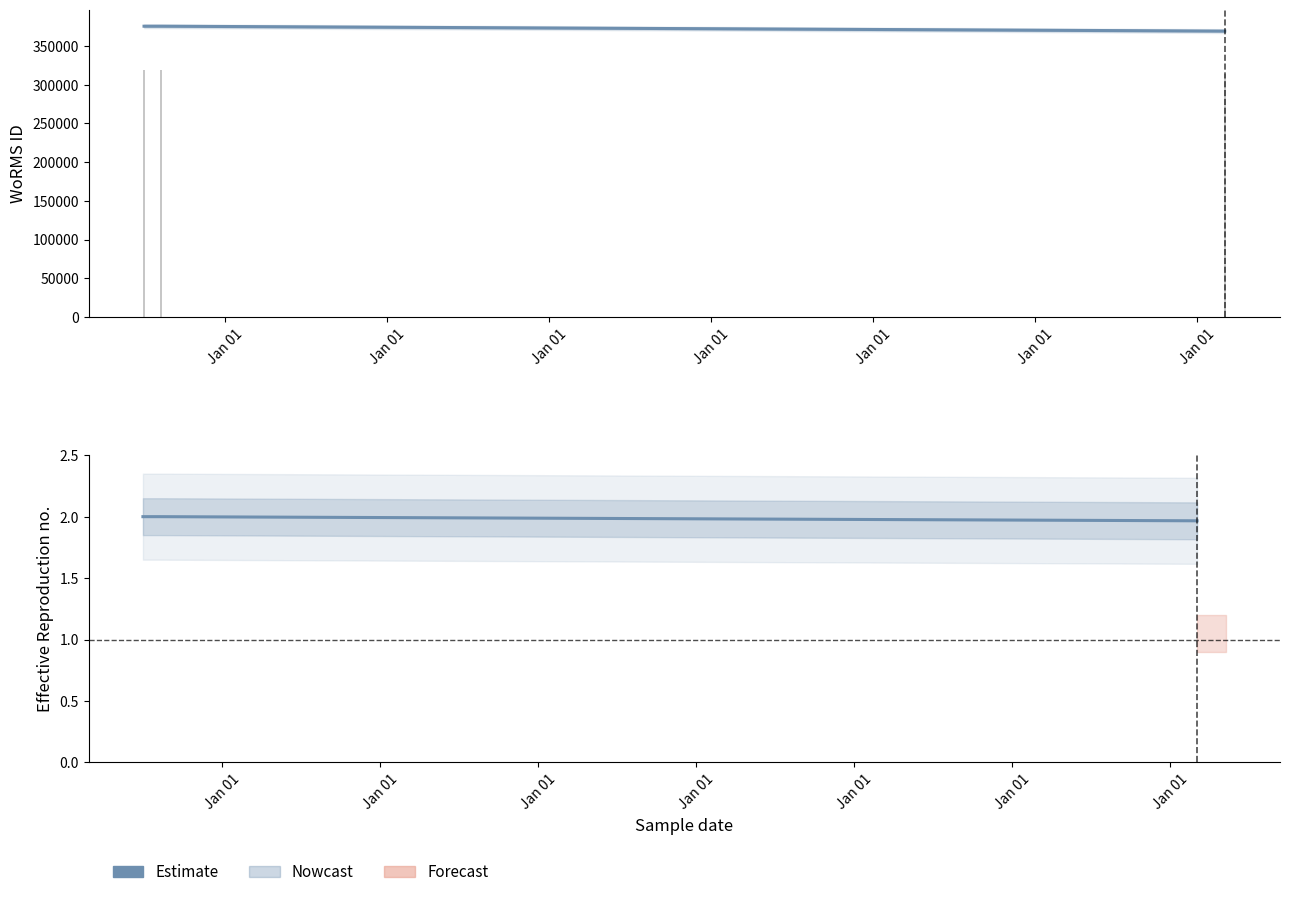

Is it true that Estimate equals 2.0 at Jan 01?

True